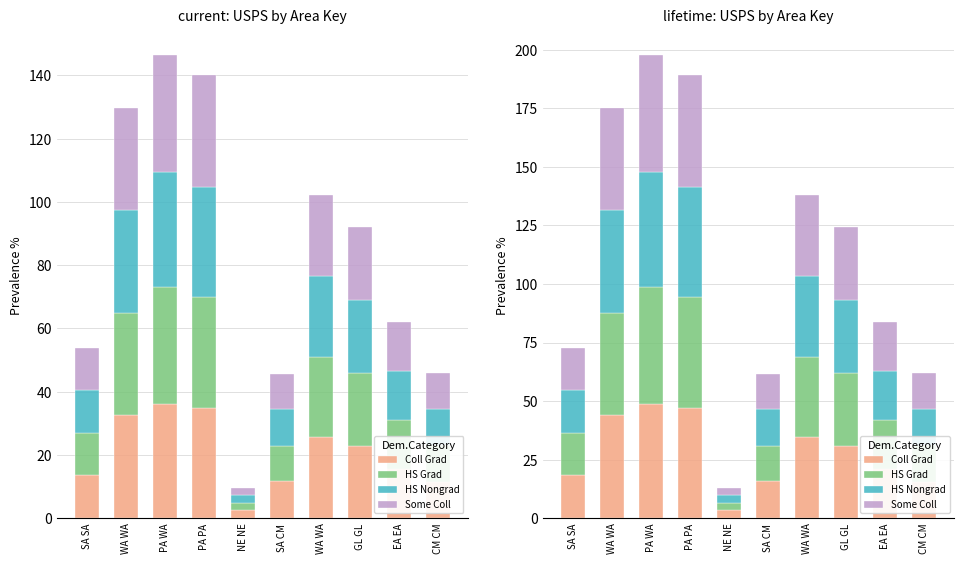

Where is Some Coll nearest to the value 26?

GL GL